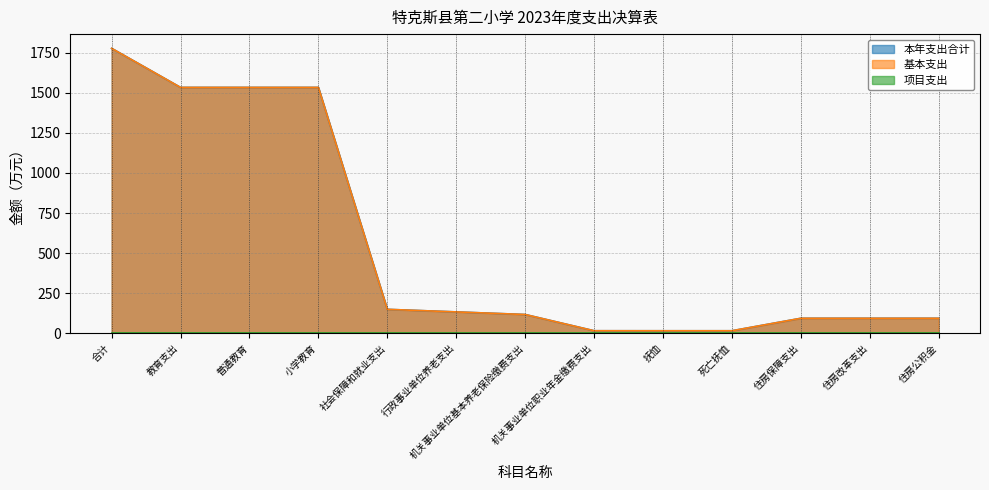

True or false: 本年支出合计 has more than 1 points higher than both neighbors.

False